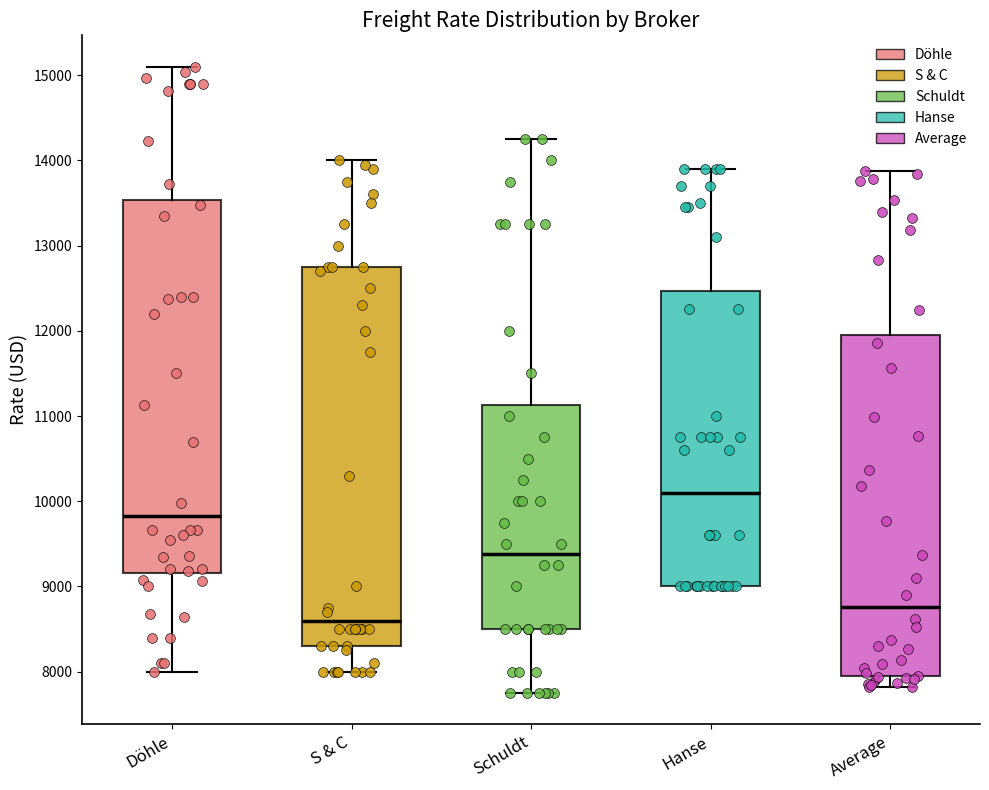

Which box's median line is the lowest?

S & C